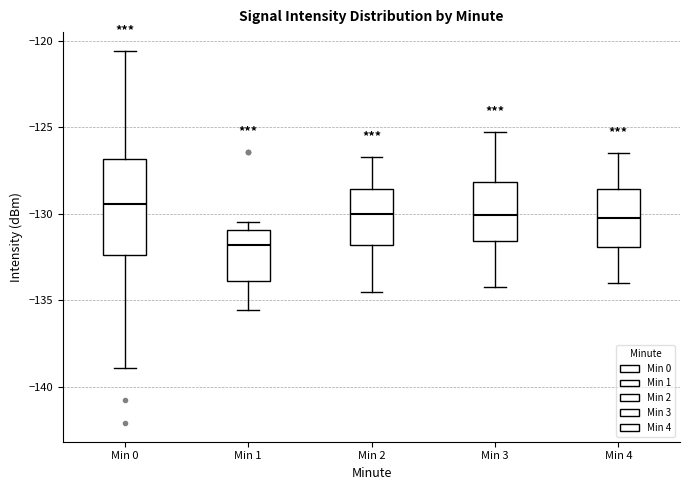

Where does the median line of the box for Min 1 sit on the y-axis? The values are not printed on the chart, so give them approximately, as read against the axis.

-132.0